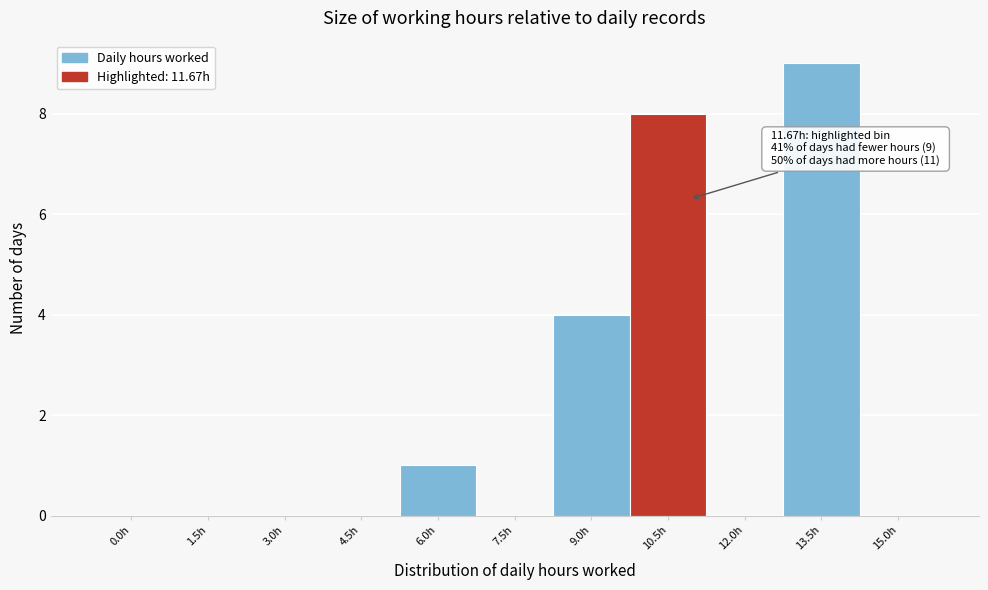

Reading left to right, transcribe all the data shown in this chart.

0.0h=0	1.5h=0	3.0h=0	4.5h=0	6.0h=1	7.5h=0	9.0h=4	10.5h=8	12.0h=0	13.5h=9	15.0h=0